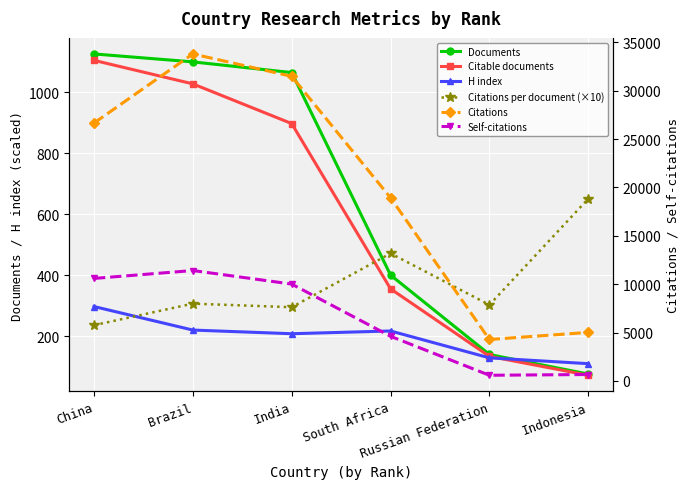

Reading left to right, extract all data points from this chart.

Documents: 1125.0	1099.0	1064.0	401.0	141.0	77.0
Citable documents: 1104.0	1027.0	897.0	356.0	135.0	73.0
H index: 298.0	221.0	209.0	218.0	130.0	111.0
Citations per document (×10): 236.9	307.5	295.8	472.0	303.5	650.9
Citations: 26650.0	33791.0	31476.0	18926.0	4280.0	5012.0
Self-citations: 10590.0	11406.0	10006.0	4610.0	582.0	661.0